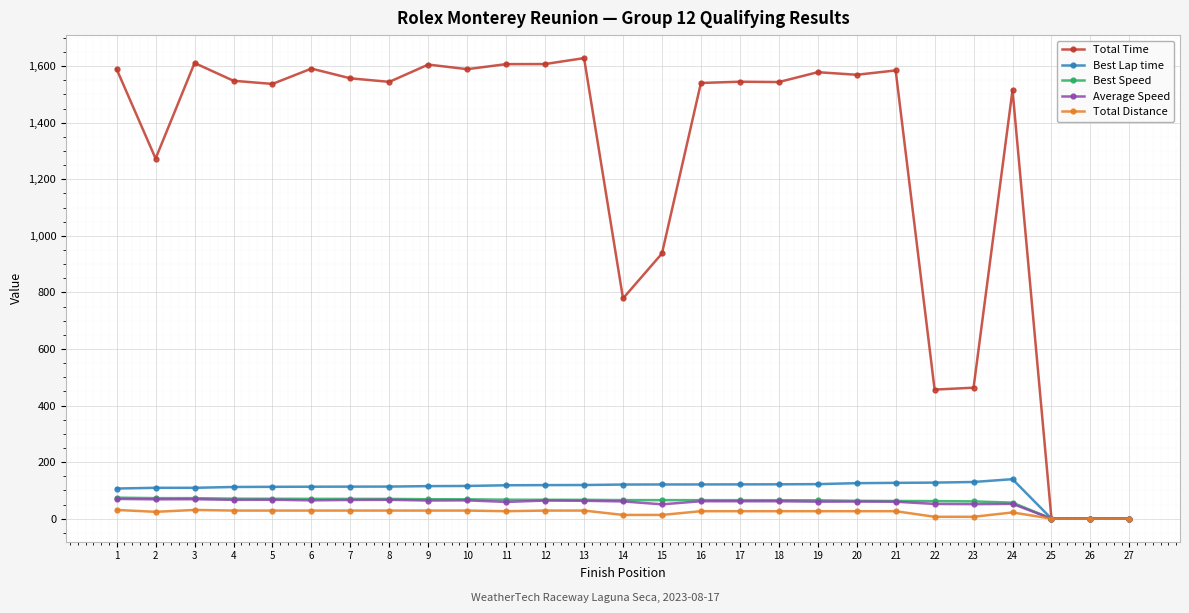

True or false: Average Speed has more than 2 points higher than both neighbors.

True